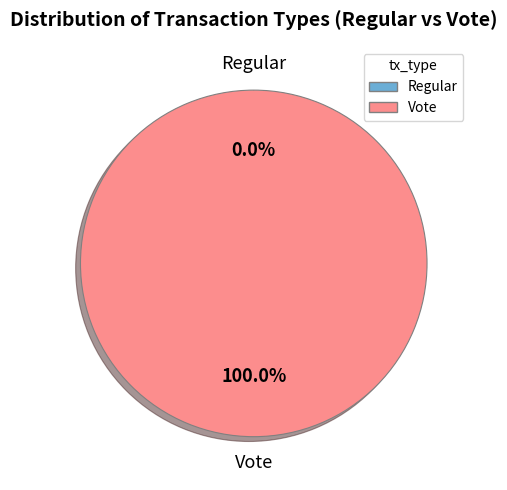

Combined, what portion of the pie is Vote and Regular?

100.0%